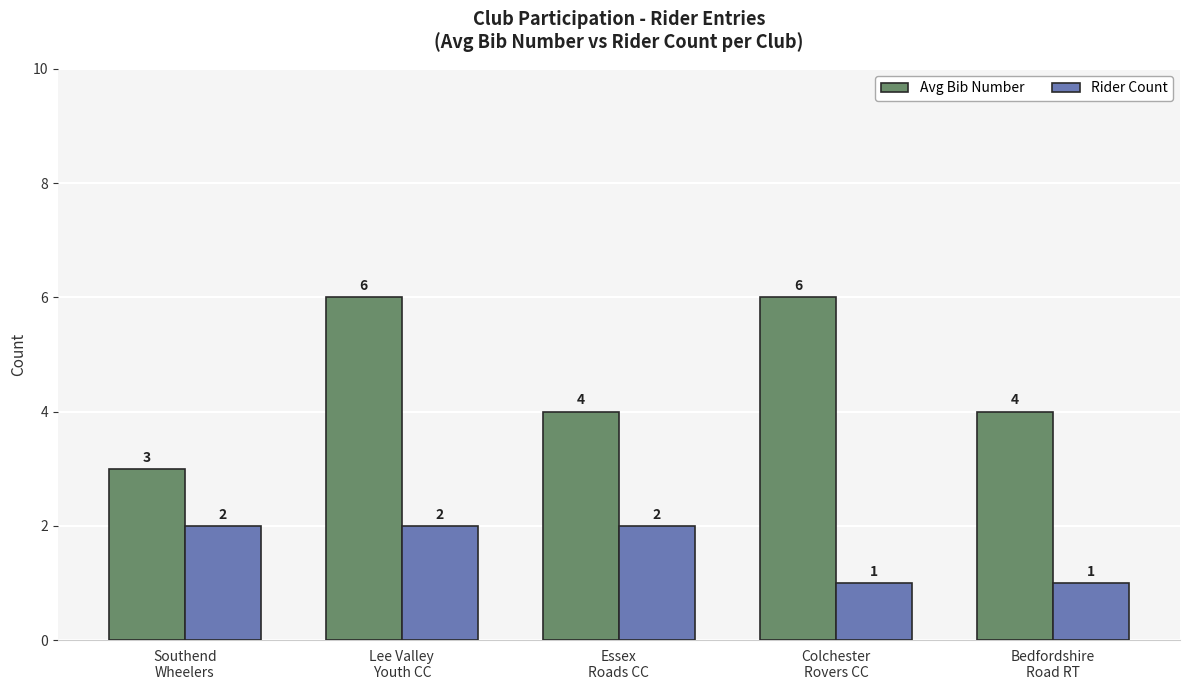

How many groups of bars are there?

5